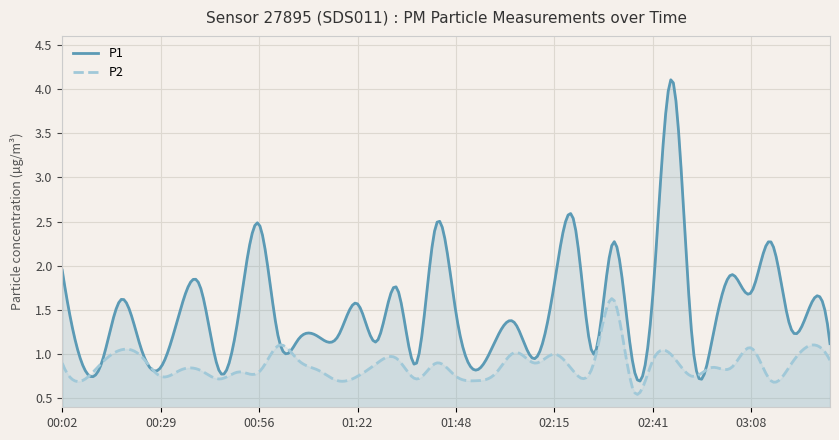

What are all the series names shown in the legend?

P1, P2